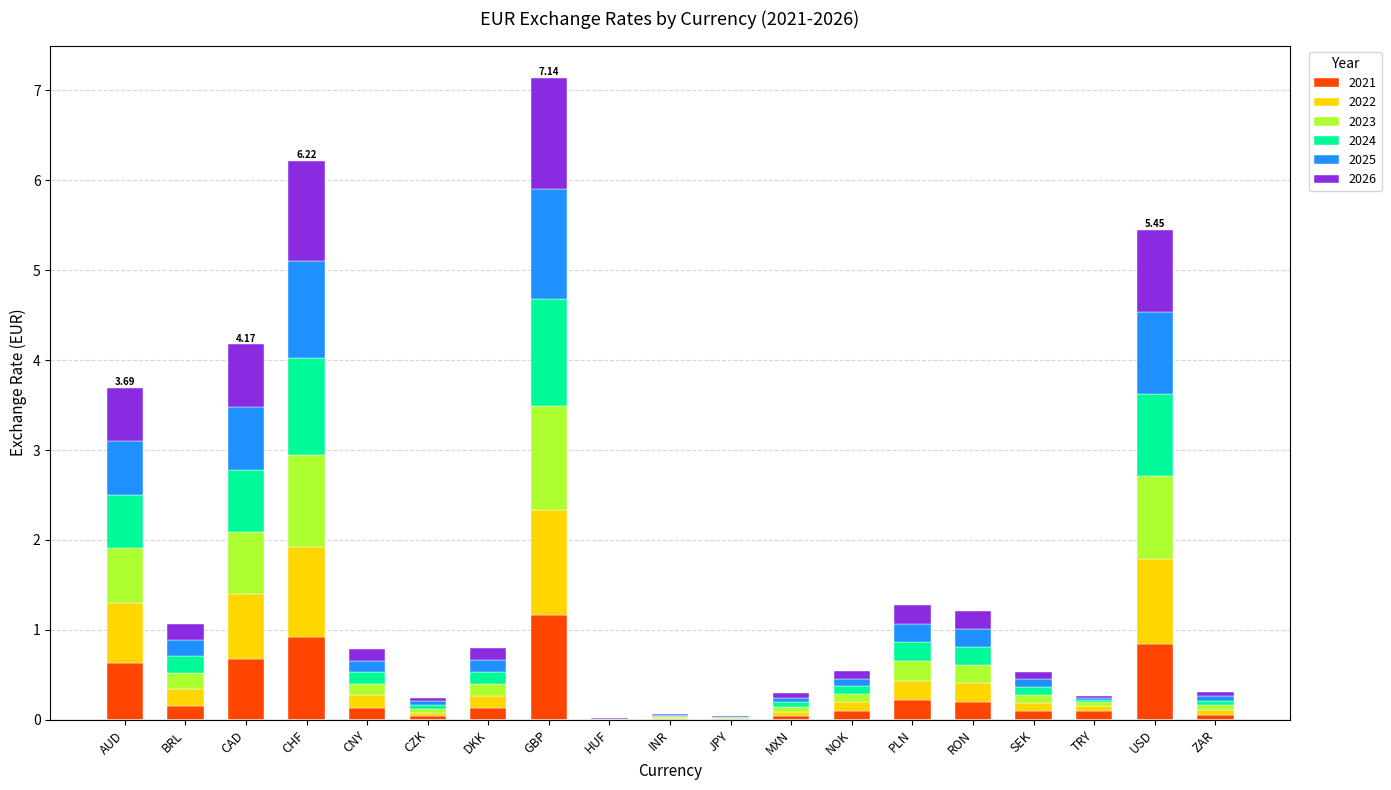

What is the total value across all series at CAD?

4.2